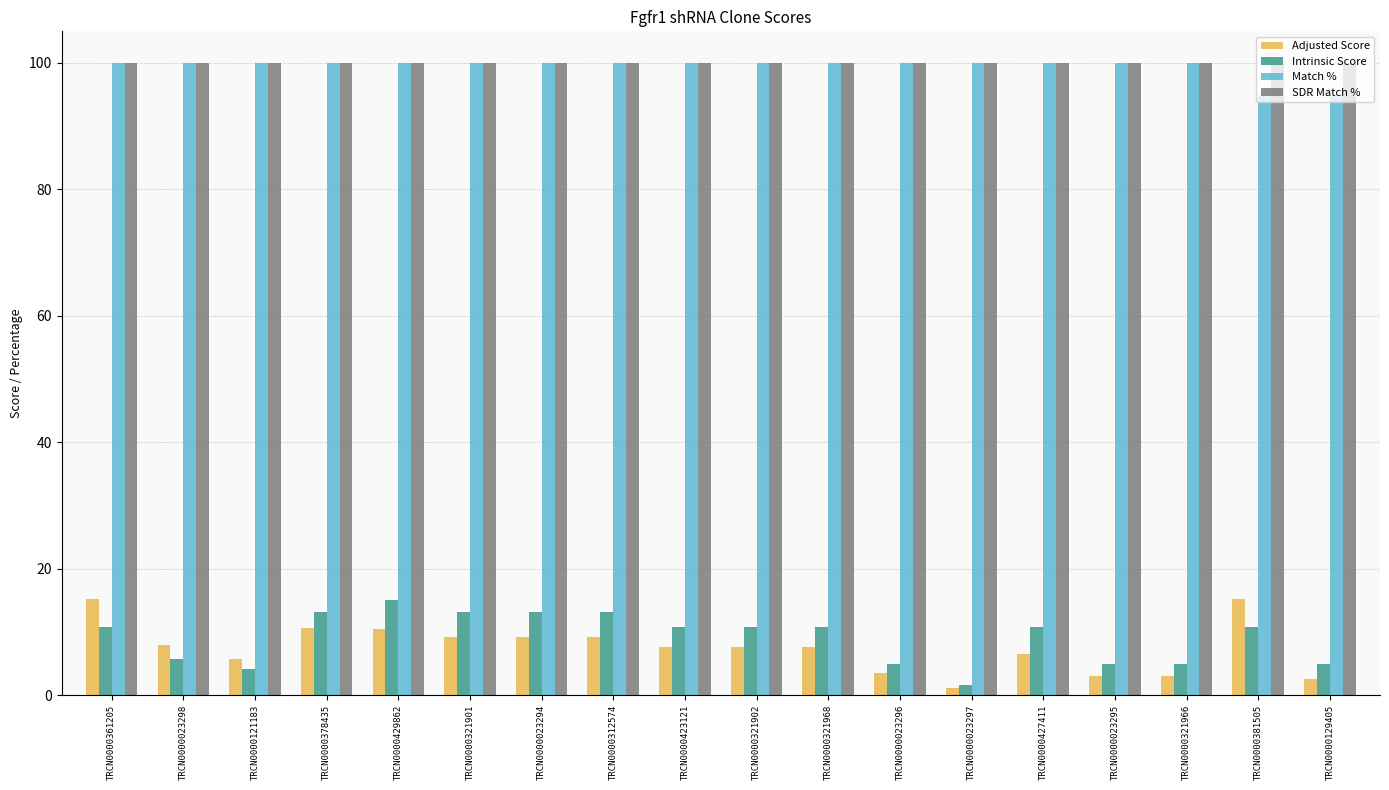

What is the difference between the maximum and minimum values in the Match % series?

5.0